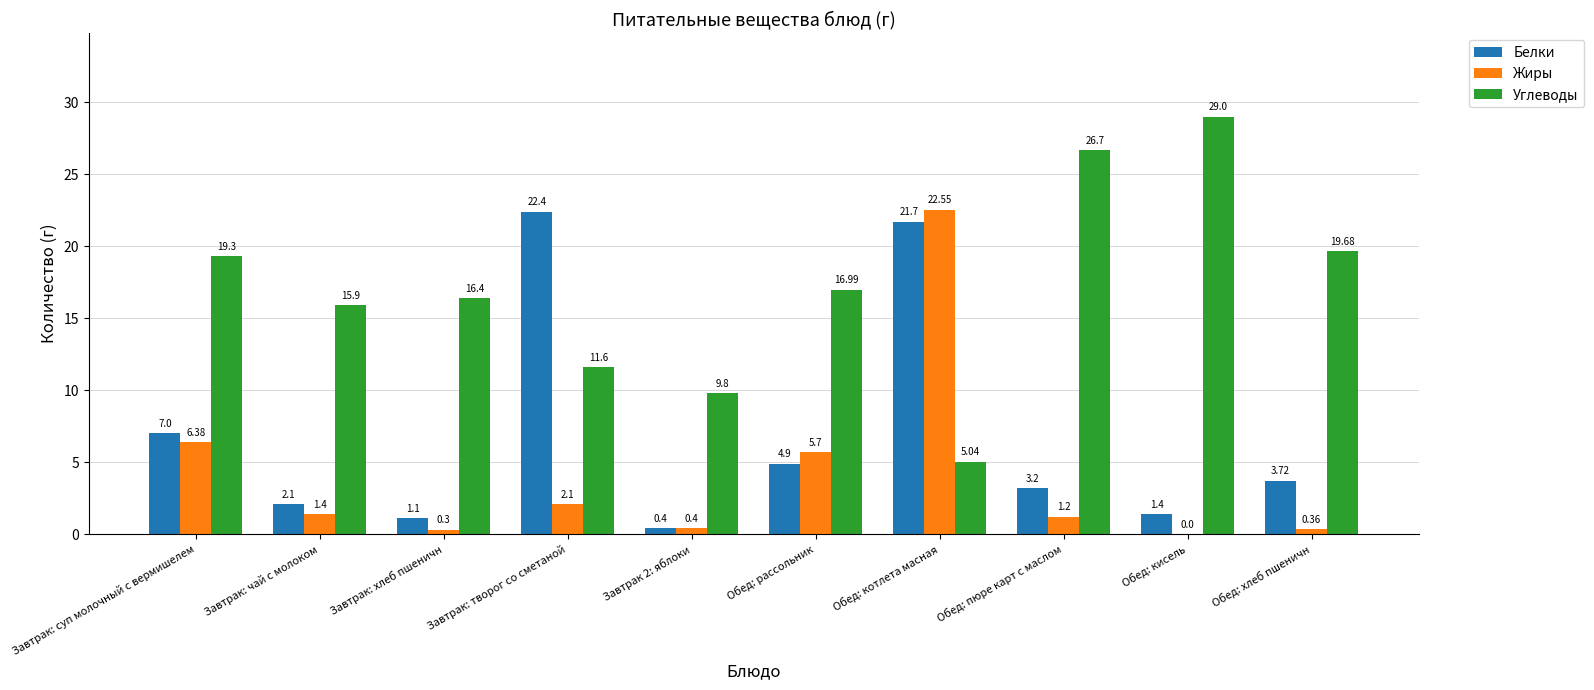

At which category is the sum across all series the highest?

Обед: котлета масная